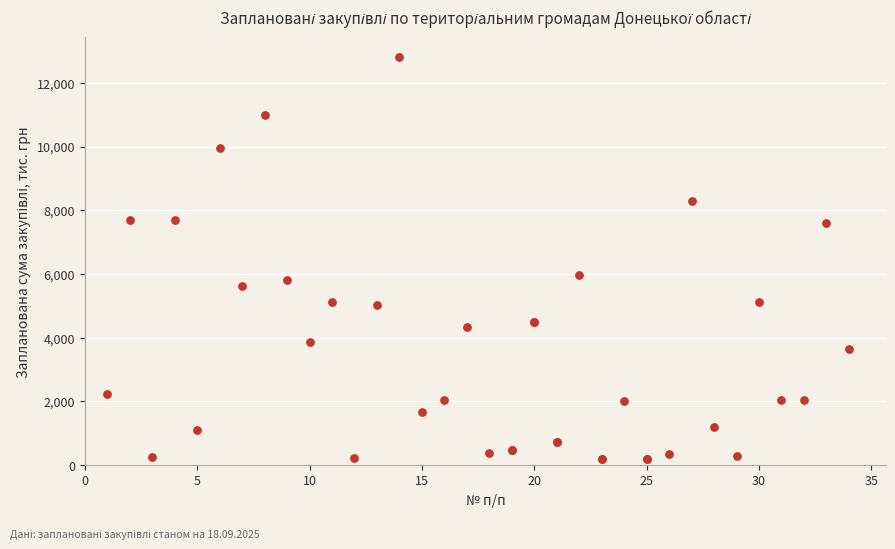

What Y value in the scatter plot is closest to 6500?

5980.0